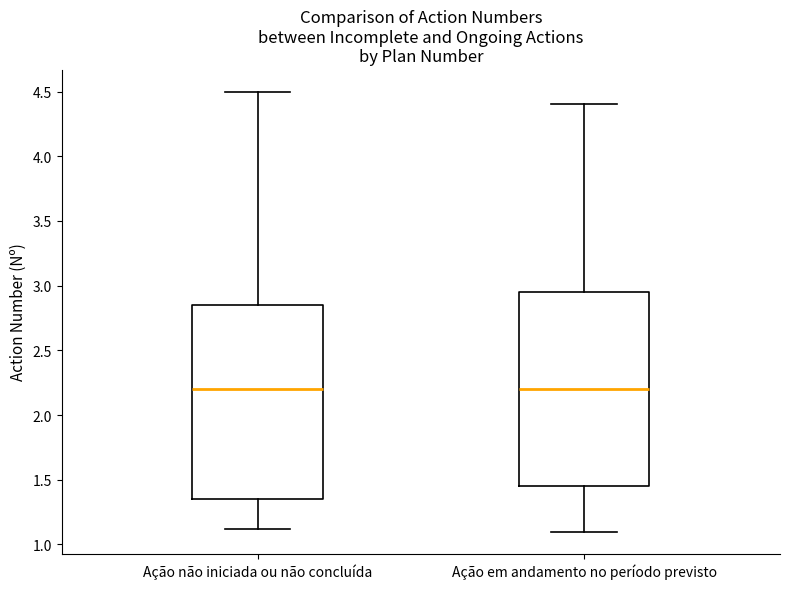

Reading left to right, transcribe this box plot: for each box, give where its median line is, the range the box spans, and where its two whiskers end, as read against the y-axis. The values are not printed on the chart, so give them approximately, as read against the axis.

Ação não iniciada ou não concluída: median 2.20, box 1.35 to 2.85, whiskers 1.10 to 4.50
Ação em andamento no período previsto: median 2.20, box 1.45 to 2.95, whiskers 1.10 to 4.40